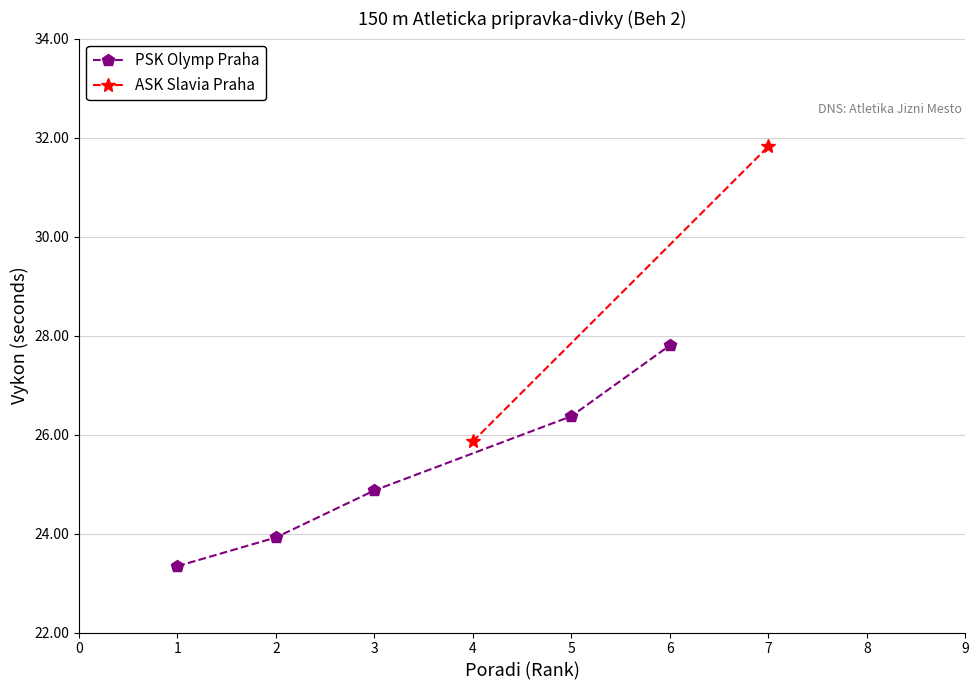

Does the chart display data point markers on the line(s)?

Yes